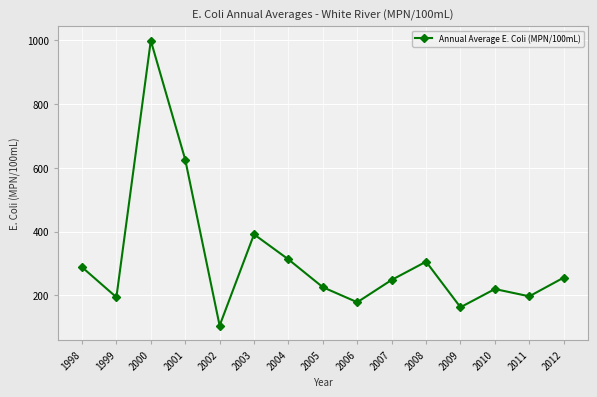

Where does the data first go above 248?

1998